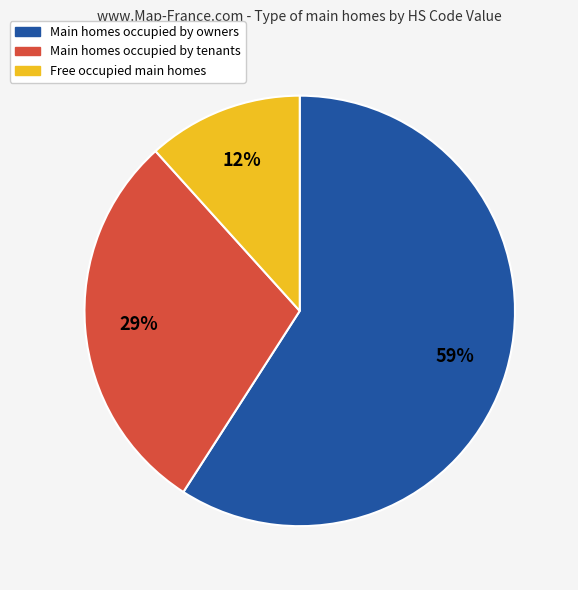

Is there a majority slice in this chart?

Yes